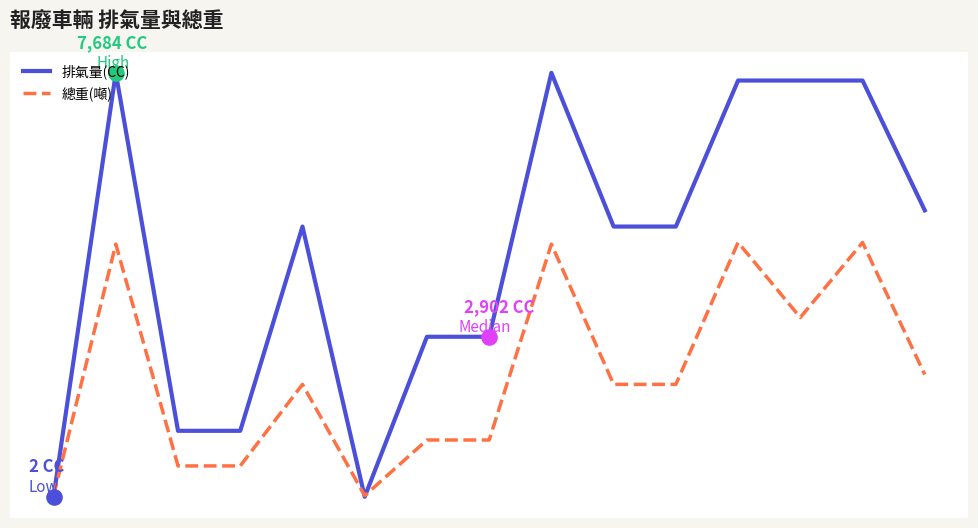

At how many categories does at least one series exceed 6705?

5